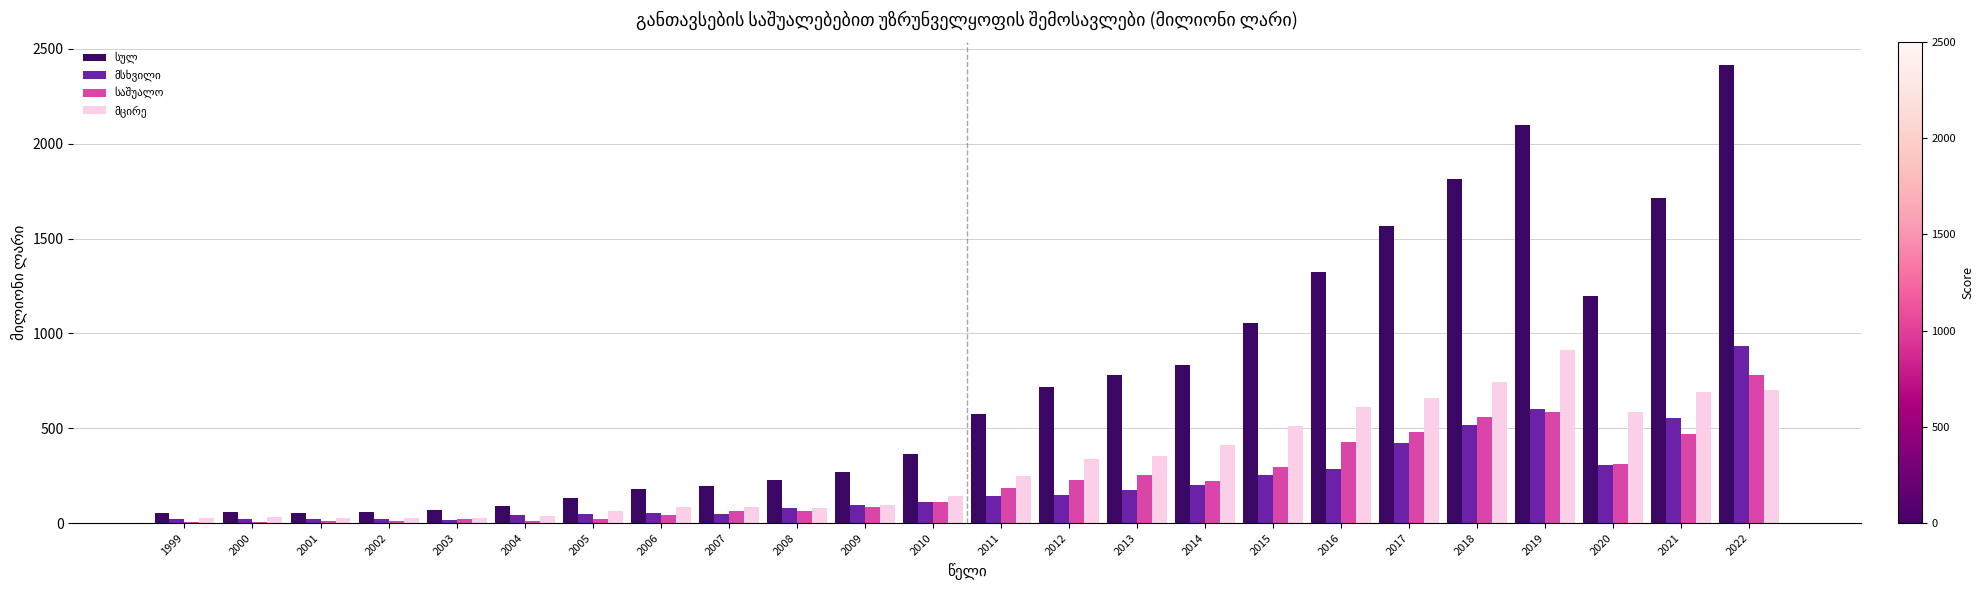

At which category does the chart reach its peak across all series?

2022